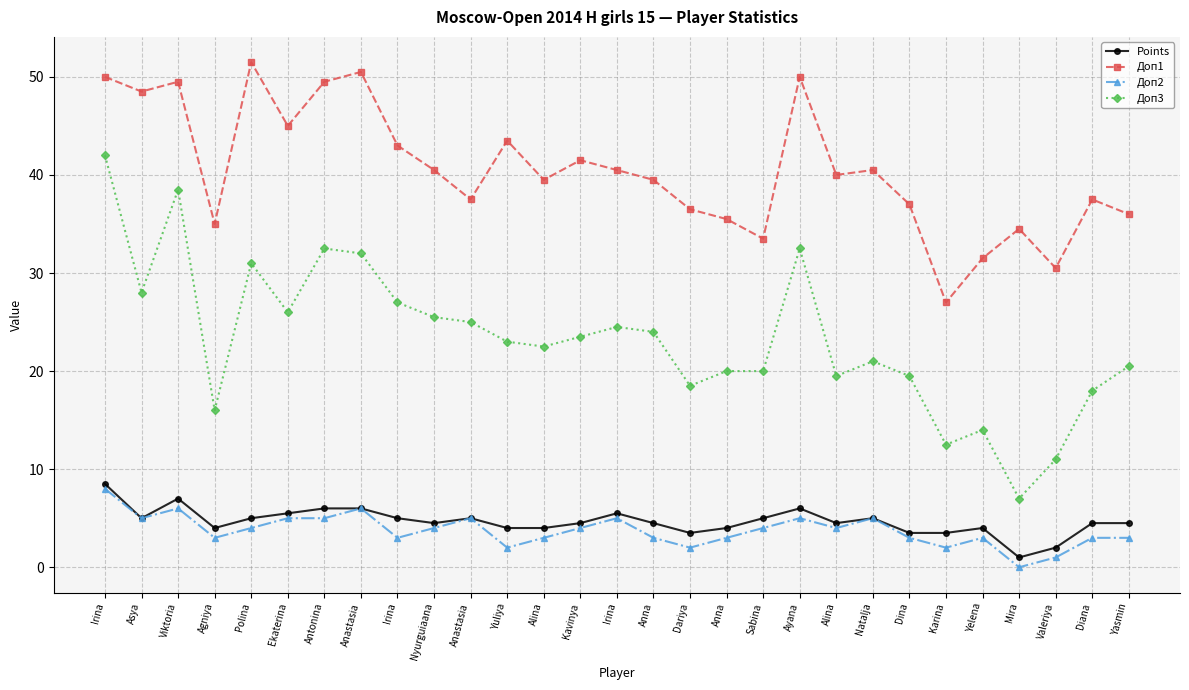

The Доп1 series shows 49.5 at Antonina. True or false?

True